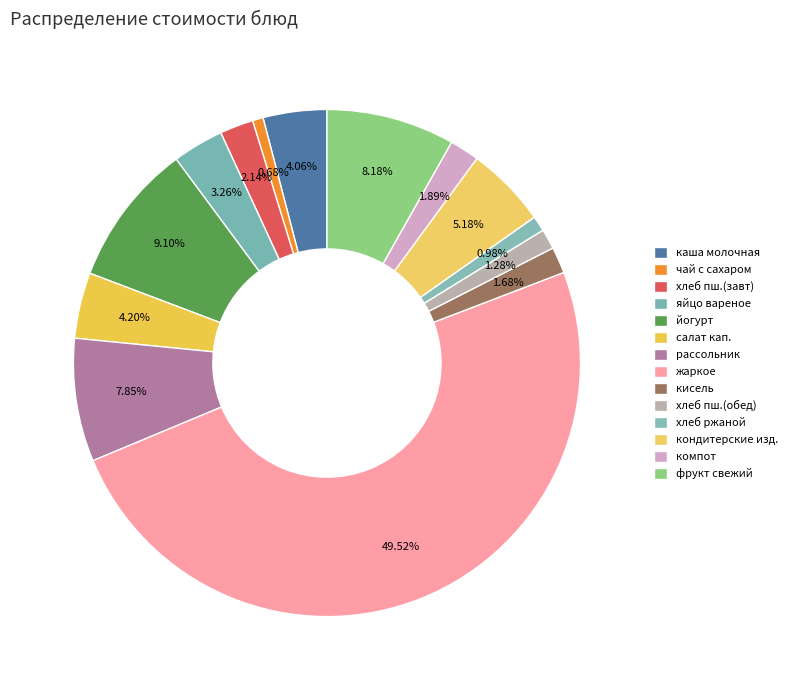

Is there a majority slice in this chart?

No